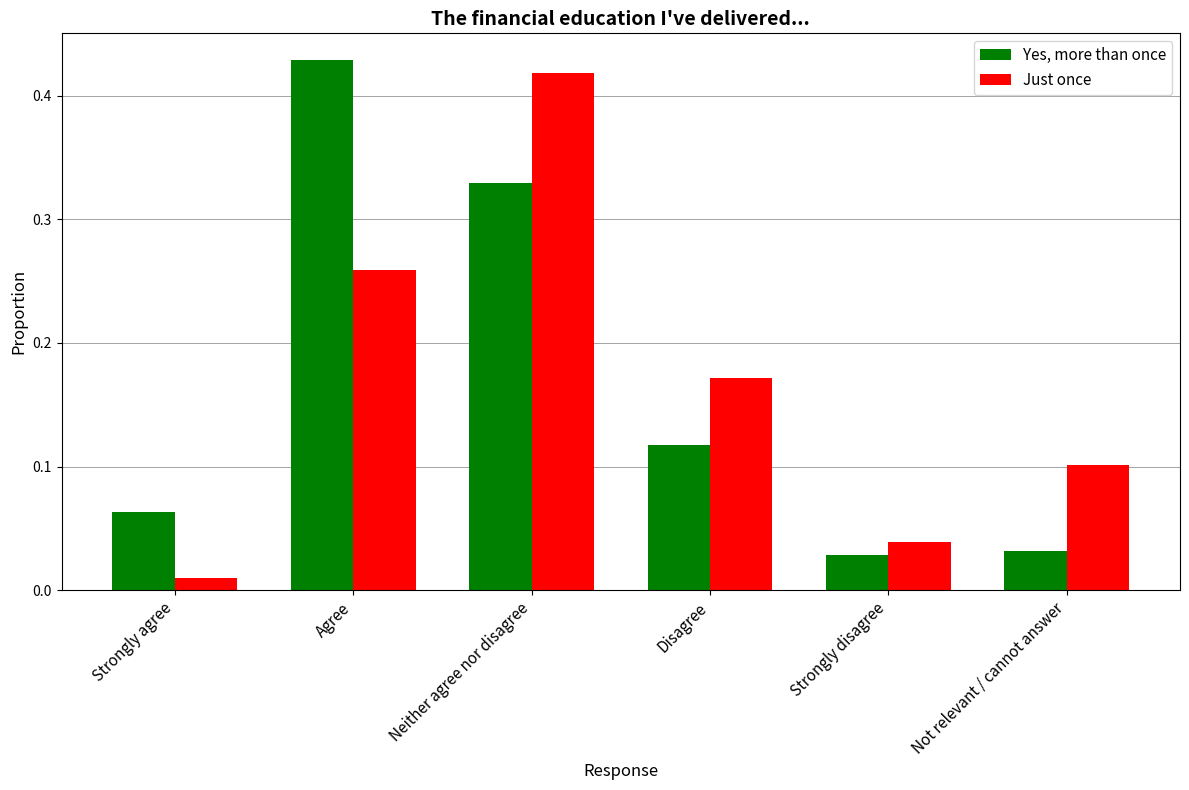

At which label is Just once closest to 0?

Strongly agree